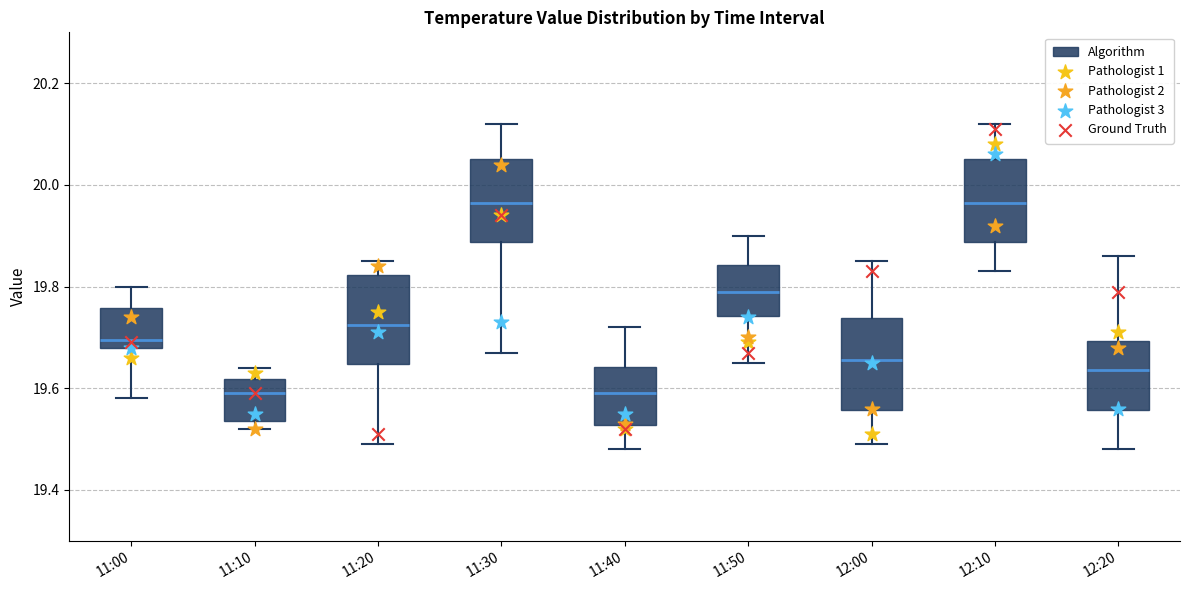

Reading left to right, transcribe this box plot: for each box, give where its median line is, the range the box spans, and where its two whiskers end, as read against the y-axis. The values are not printed on the chart, so give them approximately, as read against the axis.

11:00: median 19.70, box 19.68 to 19.76, whiskers 19.58 to 19.80
11:10: median 19.60, box 19.54 to 19.62, whiskers 19.52 to 19.64
11:20: median 19.72, box 19.64 to 19.82, whiskers 19.50 to 19.86
11:30: median 19.96, box 19.88 to 20.06, whiskers 19.68 to 20.12
11:40: median 19.60, box 19.52 to 19.64, whiskers 19.48 to 19.72
11:50: median 19.80, box 19.74 to 19.84, whiskers 19.66 to 19.90
12:00: median 19.66, box 19.56 to 19.74, whiskers 19.50 to 19.86
12:10: median 19.96, box 19.88 to 20.06, whiskers 19.84 to 20.12
12:20: median 19.64, box 19.56 to 19.70, whiskers 19.48 to 19.86